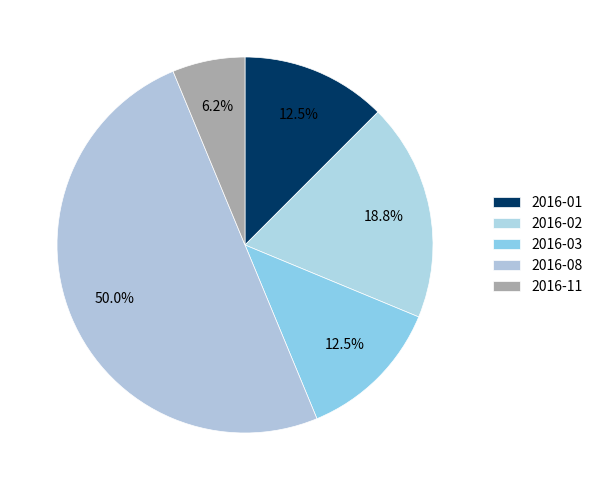

How many segments does this pie chart have?

5